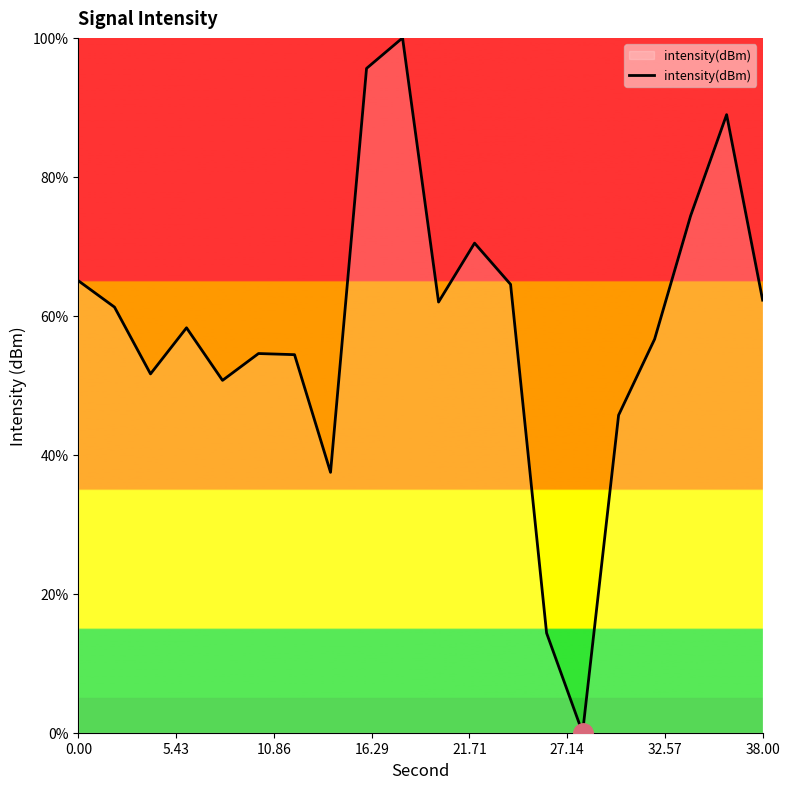

What is the greatest value displayed?

100.0